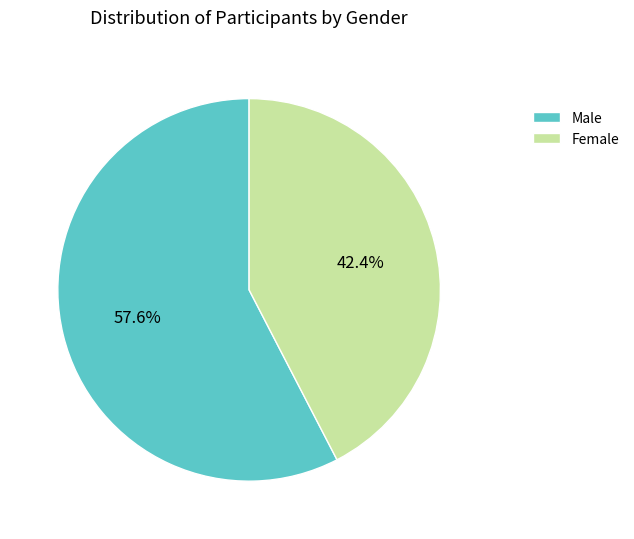

Between Female and Male, which is larger?

Male